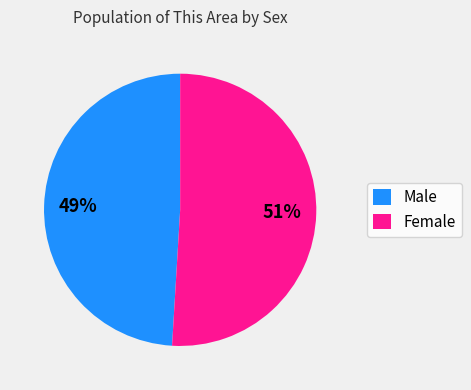

How many segments does this pie chart have?

2